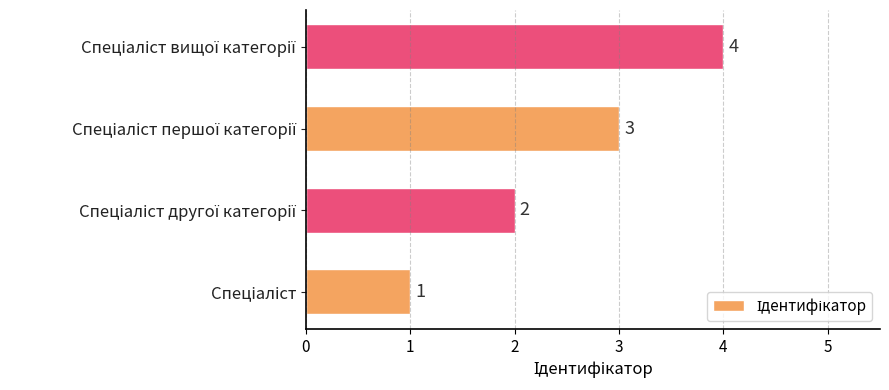

How many values are between 2 and 4?

3